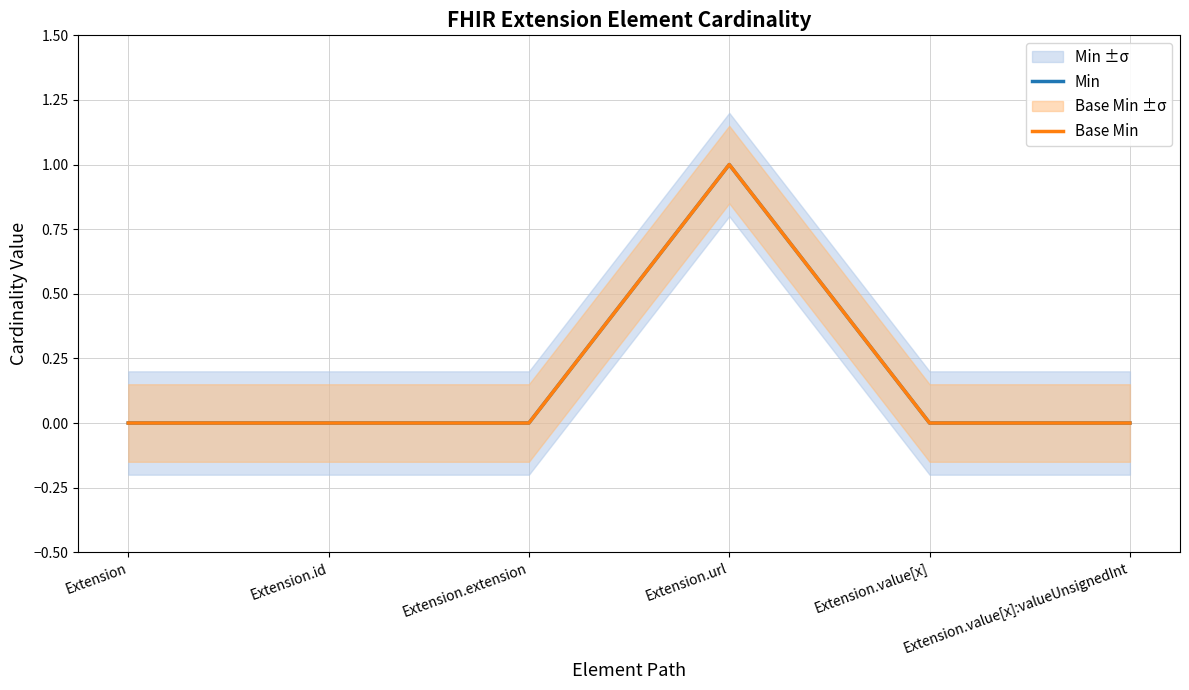

At which label does Min reach its peak?

Extension.url